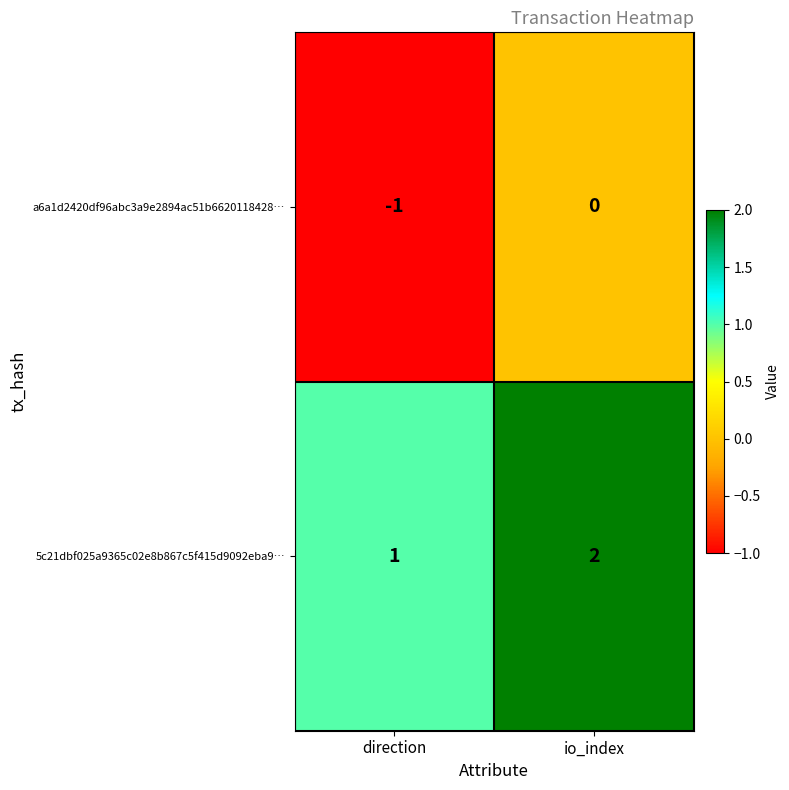

What is the spread (max minus min) of values at direction?

2